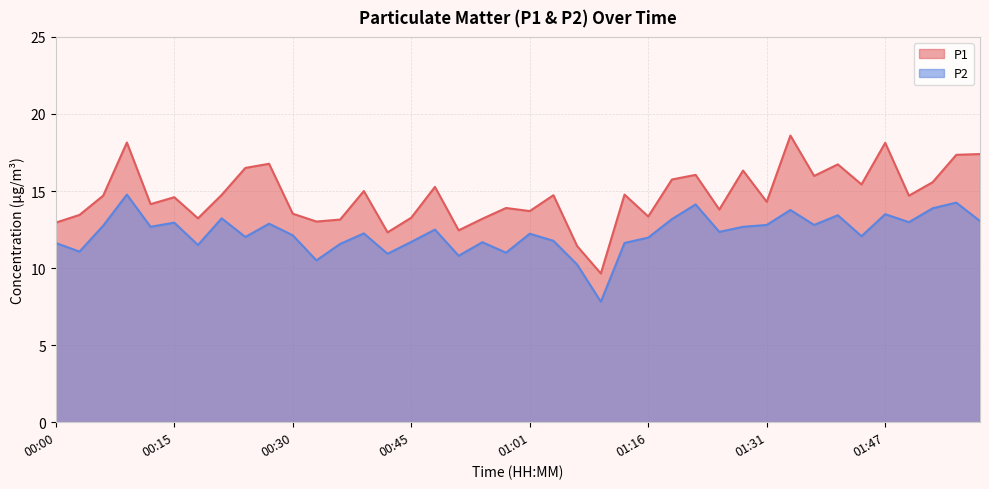

True or false: P1 and P2 cross at least once.

False